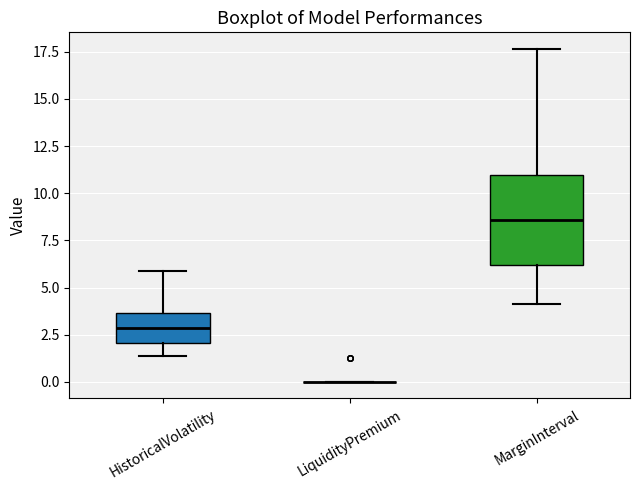

Where is the lower edge of the box for HistoricalVolatility on the y-axis? The values are not printed on the chart, so give them approximately, as read against the axis.

2.0